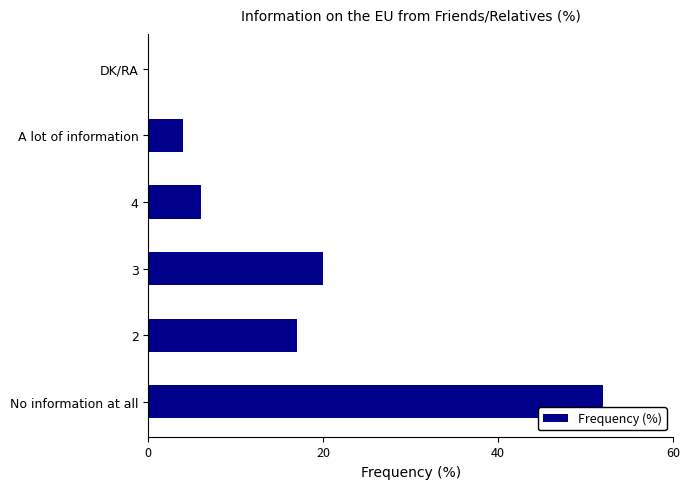

Reading bottom to top, transcribe all the data shown in this chart.

No information at all=52	2=17	3=20	4=6	A lot of information=4	DK/RA=0